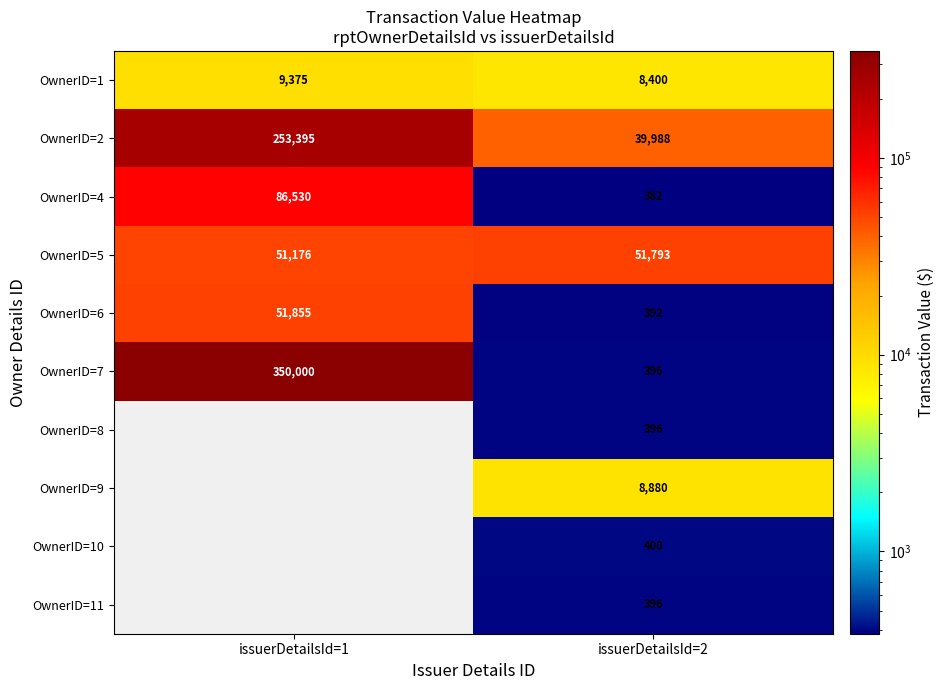

True or false: OwnerID=8 has a value of 396 at issuerDetailsId=2.

True